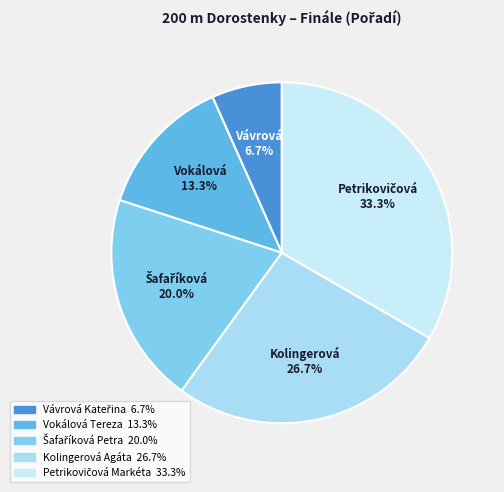

How many segments does this pie chart have?

5